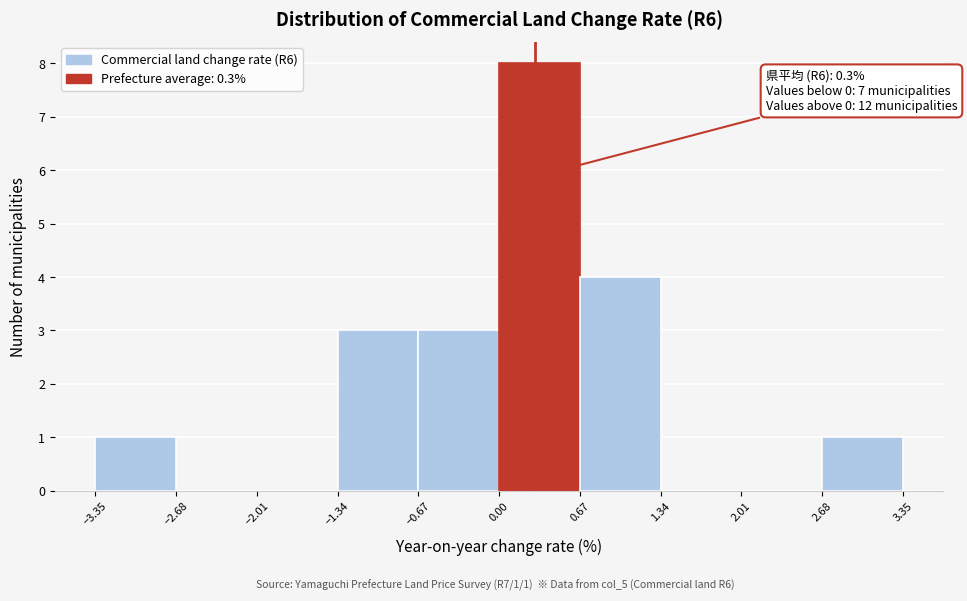

Which range on the x-axis has the tallest bar?

0.00 to 0.67